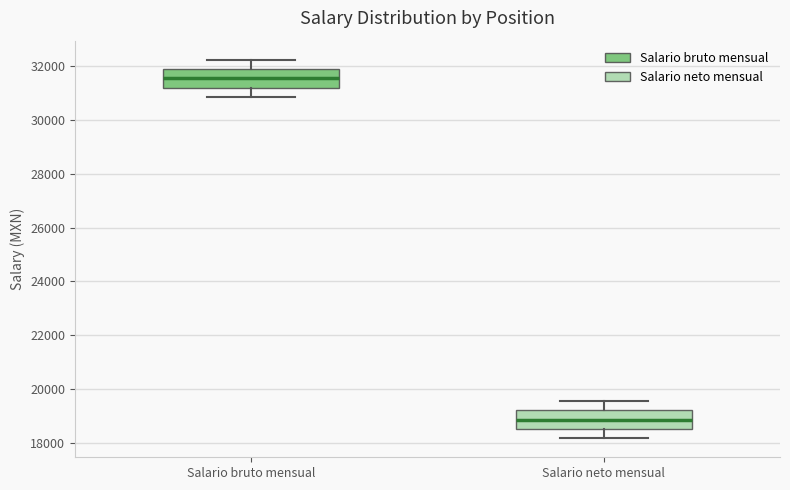

Reading left to right, read every box against the y-axis: the position of its median line, the range the box covers, and the ends of its whiskers. The values are not printed on the chart, so give them approximately, as read against the axis.

Salario bruto mensual: median 31600, box 31200 to 31800, whiskers 30800 to 32200
Salario neto mensual: median 18800, box 18600 to 19200, whiskers 18200 to 19600